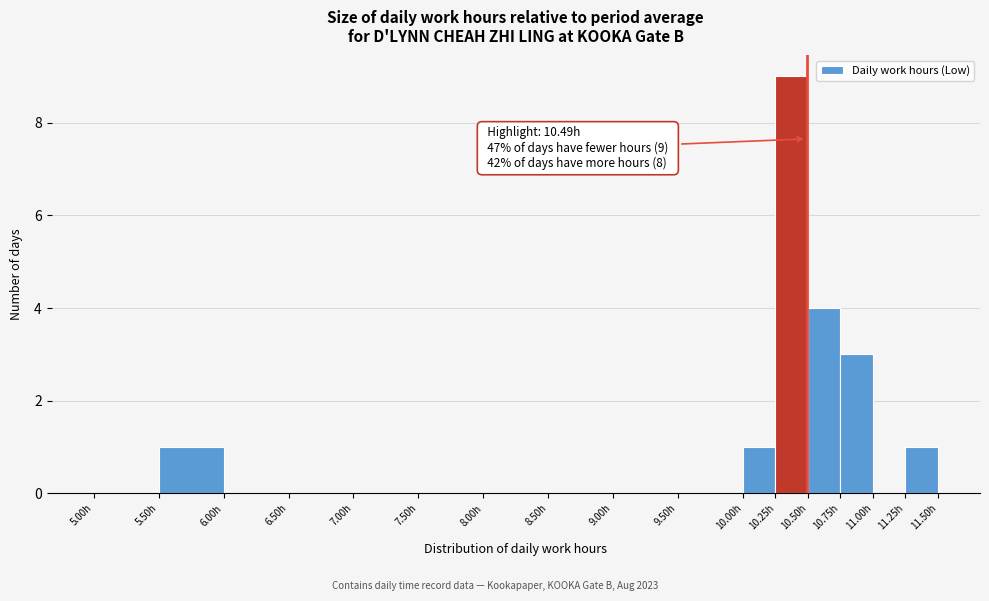

Which range on the x-axis has the tallest bar?

10.25 to 10.50